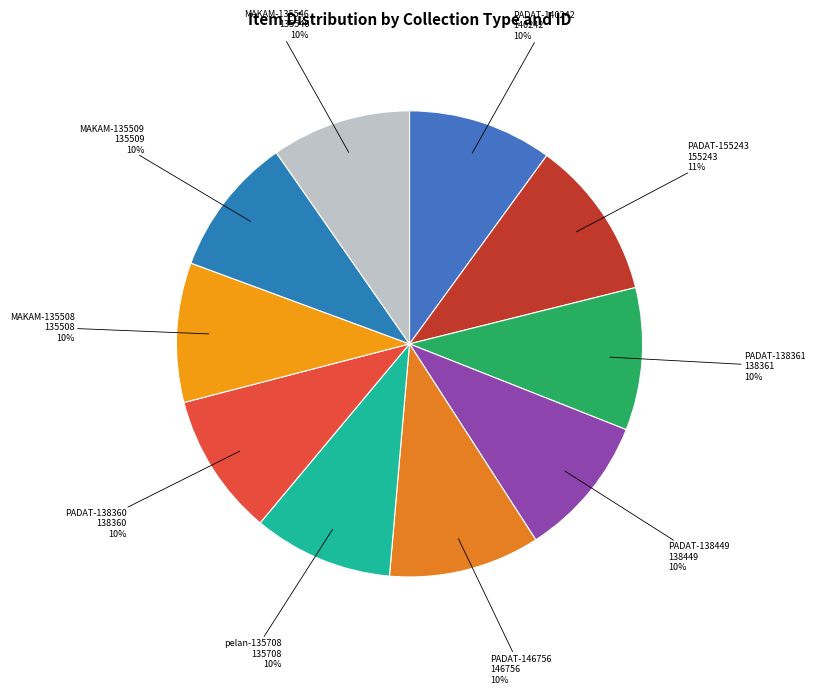

How many segments does this pie chart have?

10